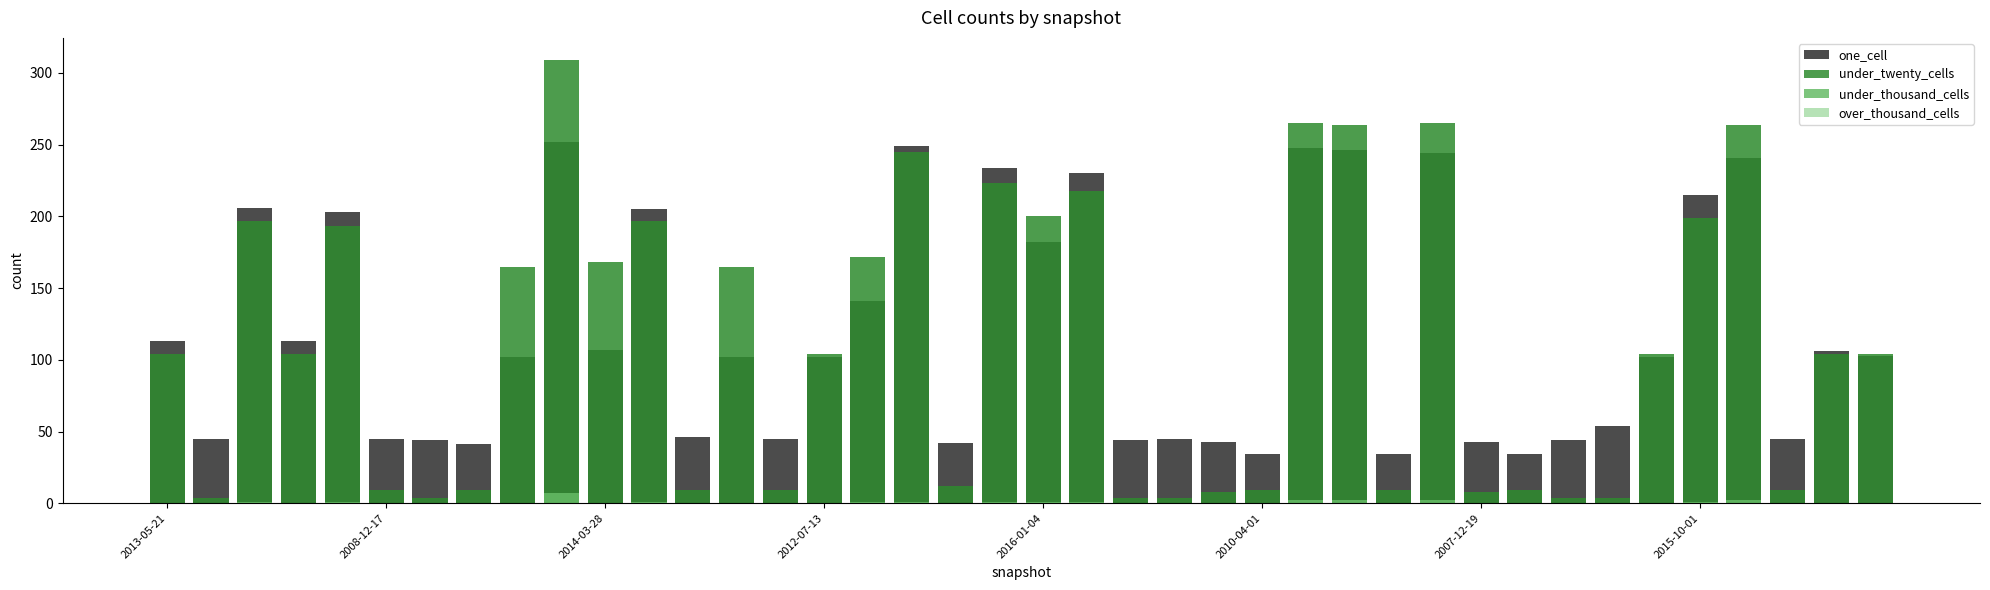

Read the one_cell value at 16, to the nearest 50.

150